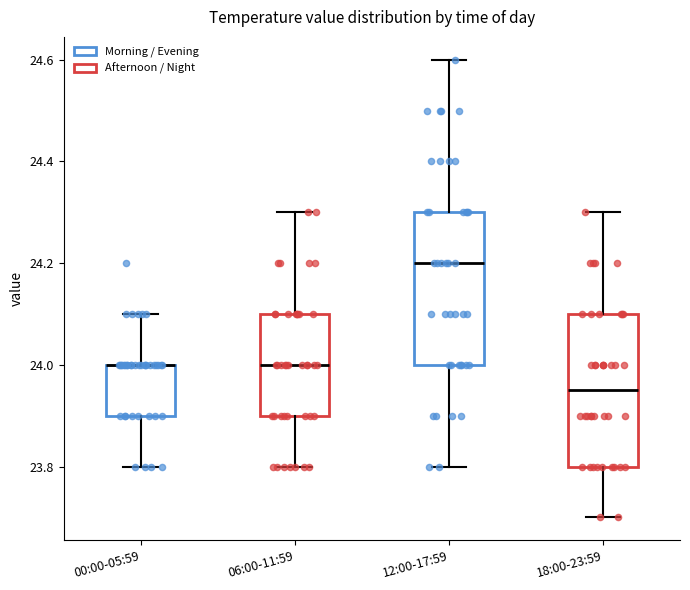

Reading left to right, read every box against the y-axis: the position of its median line, the range the box covers, and the ends of its whiskers. The values are not printed on the chart, so give them approximately, as read against the axis.

00:00-05:59: median 24.00 (drawn on the box's upper edge), box 23.90 to 24.00, whiskers 23.80 to 24.10
06:00-11:59: median 24.00, box 23.90 to 24.10, whiskers 23.80 to 24.30
12:00-17:59: median 24.20, box 24.00 to 24.30, whiskers 23.80 to 24.60
18:00-23:59: median 23.96, box 23.80 to 24.10, whiskers 23.70 to 24.30